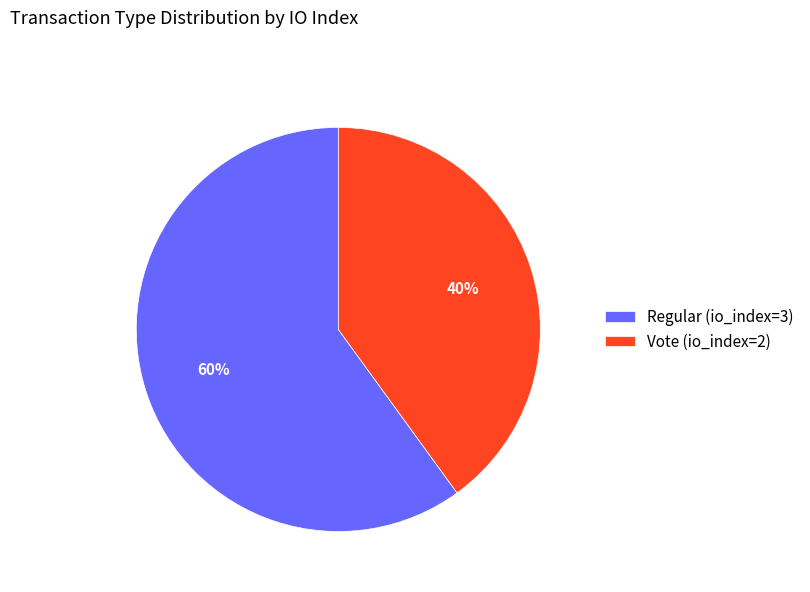

To the nearest percent, what is the average slice percentage?

50%